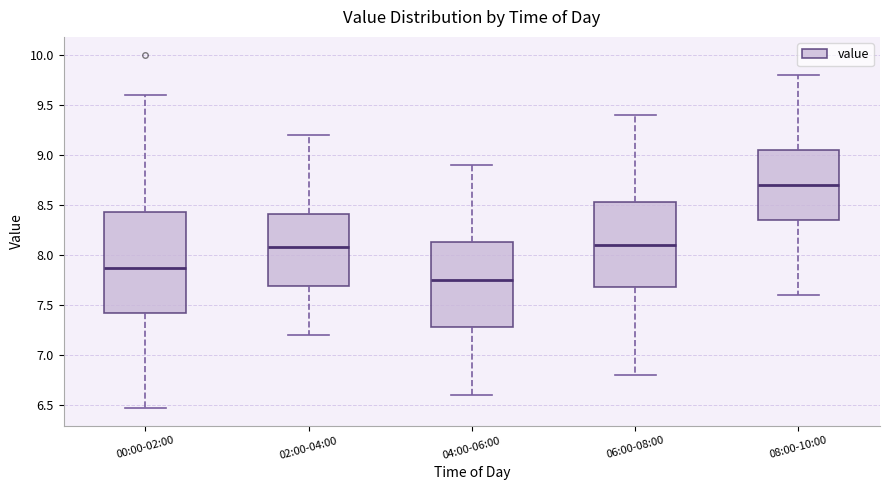

Reading left to right, transcribe this box plot: for each box, give where its median line is, the range the box spans, and where its two whiskers end, as read against the y-axis. The values are not printed on the chart, so give them approximately, as read against the axis.

00:00-02:00: median 7.85, box 7.40 to 8.45, whiskers 6.45 to 9.60
02:00-04:00: median 8.10, box 7.70 to 8.40, whiskers 7.20 to 9.20
04:00-06:00: median 7.75, box 7.30 to 8.15, whiskers 6.60 to 8.90
06:00-08:00: median 8.10, box 7.70 to 8.55, whiskers 6.80 to 9.40
08:00-10:00: median 8.70, box 8.35 to 9.05, whiskers 7.60 to 9.80